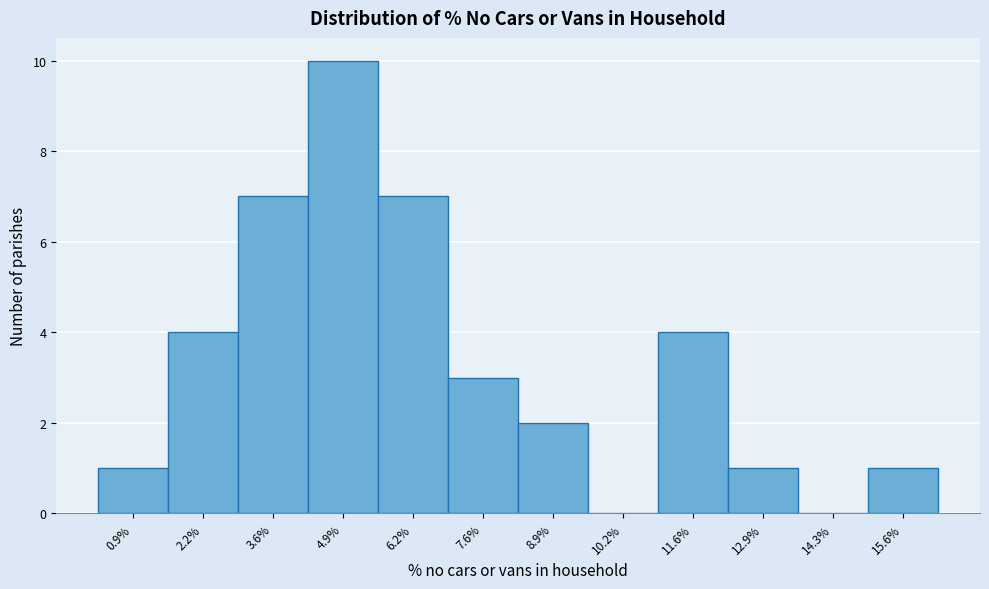

Reading left to right, transcribe all the data shown in this chart.

0.9%=1	2.2%=4	3.6%=7	4.9%=10	6.2%=7	7.6%=3	8.9%=2	10.2%=0	11.6%=4	12.9%=1	14.3%=0	15.6%=1